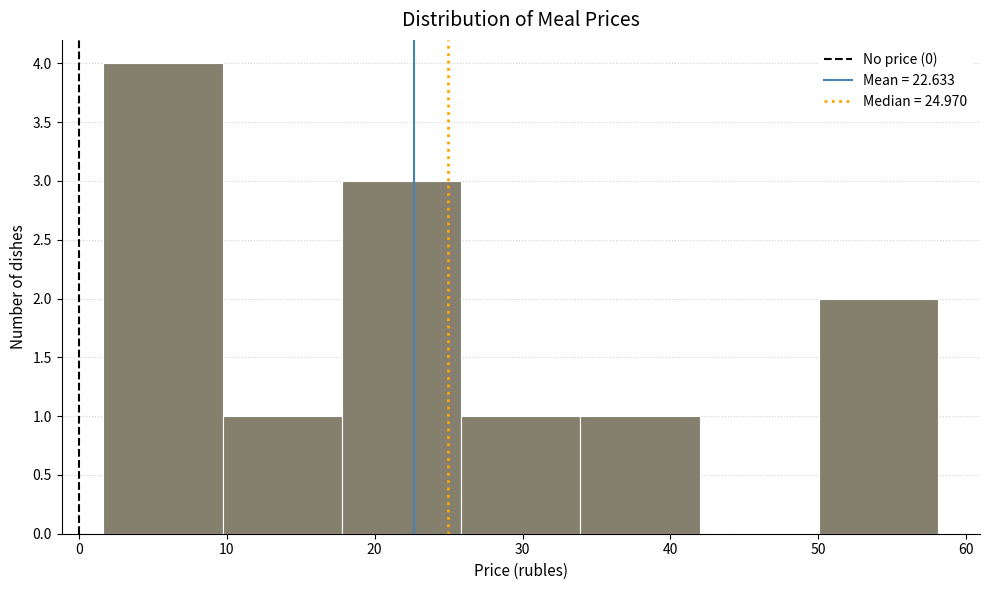

What is the height of the bar covering 26 to 34 on the x-axis? Neither the bar edges nor the heights are printed on the chart, so give them approximately, as read against the axes.

1